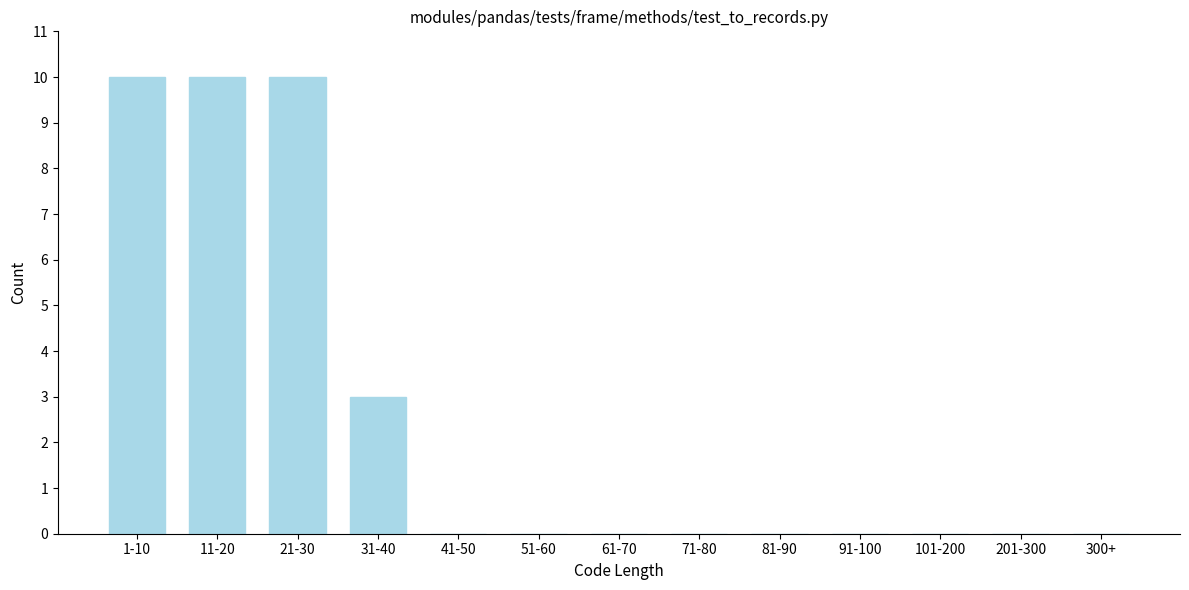

Reading right to left, extract all data points from this chart.

300+=0	201-300=0	101-200=0	91-100=0	81-90=0	71-80=0	61-70=0	51-60=0	41-50=0	31-40=3	21-30=10	11-20=10	1-10=10